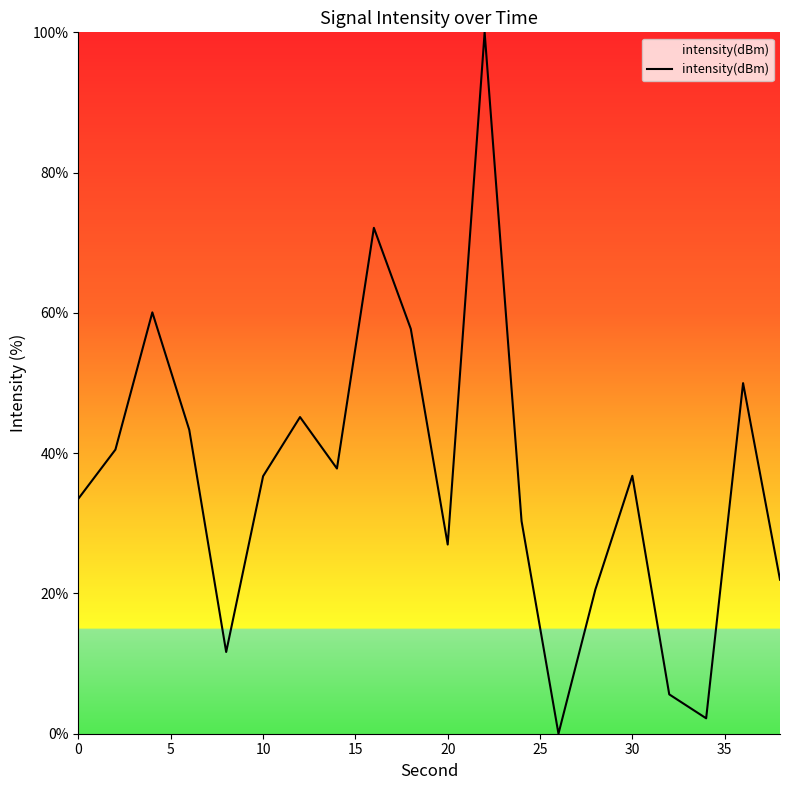

What is the maximum value shown in the chart?

100.0